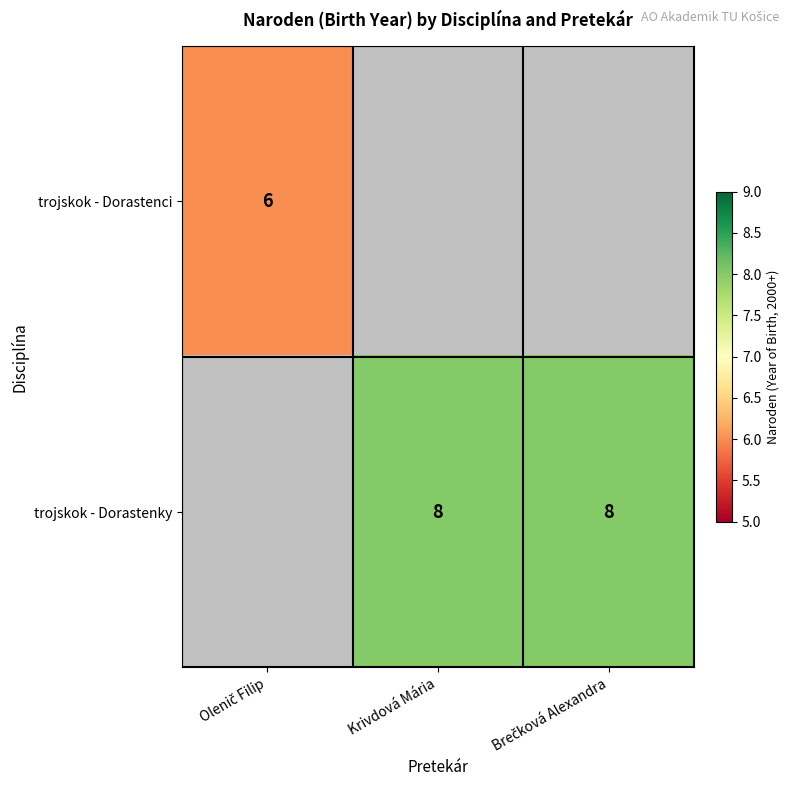

The value of trojskok - Dorastenky at Krivdová Mária is 12. True or false?

False